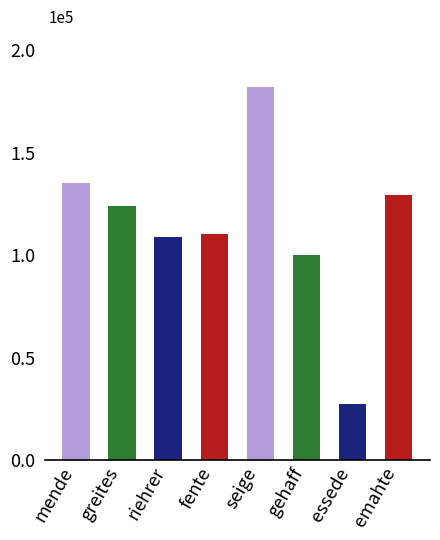

What is the label of the 3rd bar from the right?

gehaff